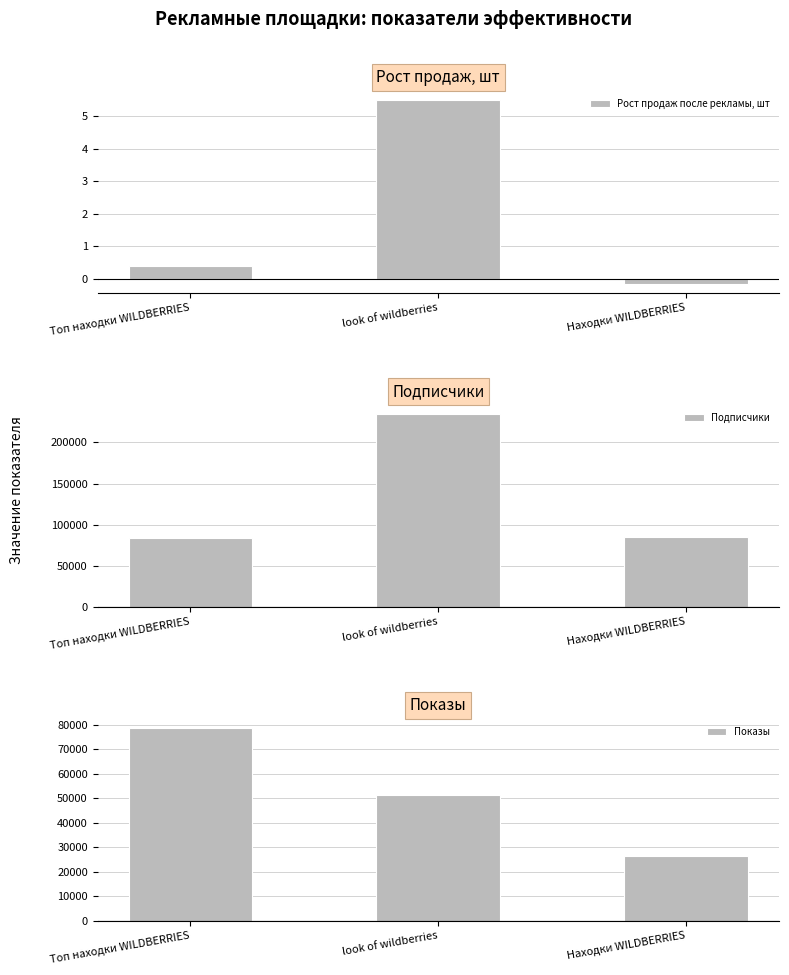

What is the total value across all series at Находки WILDBERRIES?

111190.9